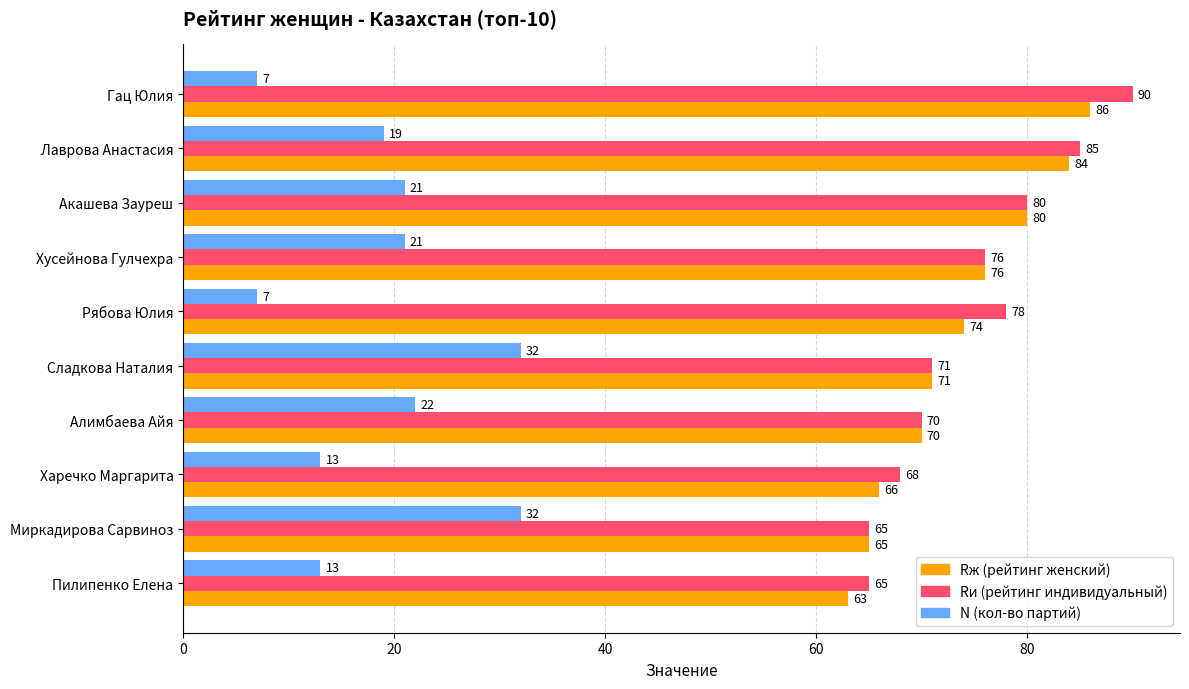

Which category has the highest value across all series?

Гац Юлия